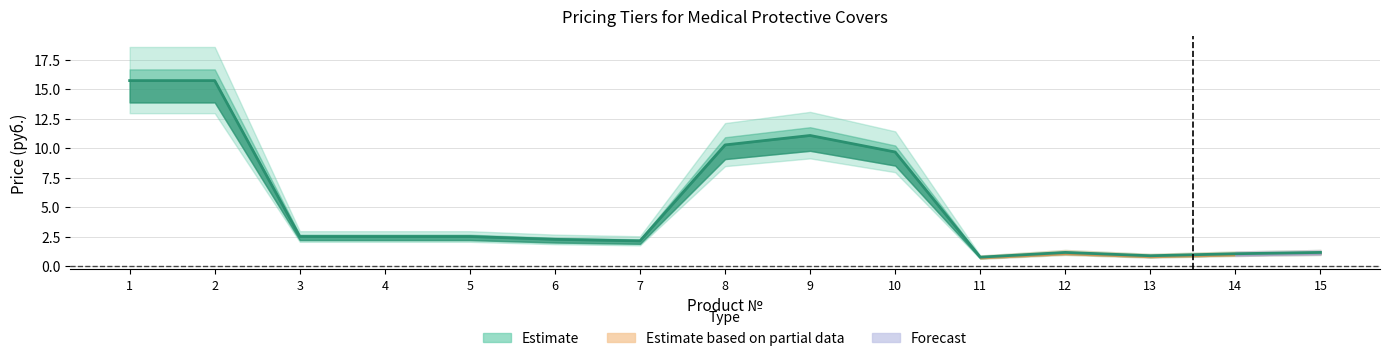

True or false: the data shows 22.2 at 2.

False